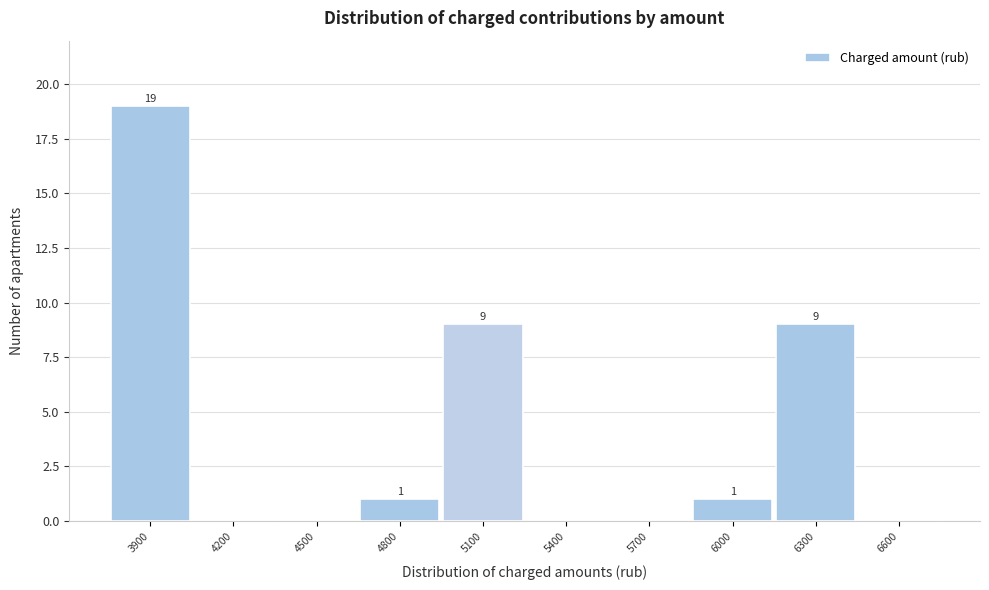

Between 3900 and 6000, which is larger?

3900